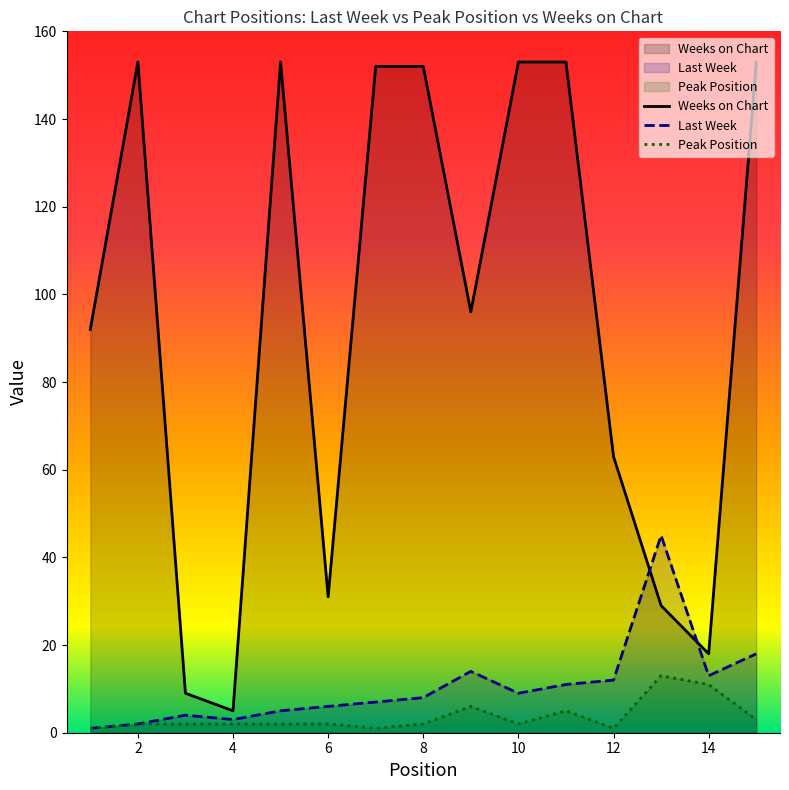

Does the chart display data point markers on the line(s)?

No